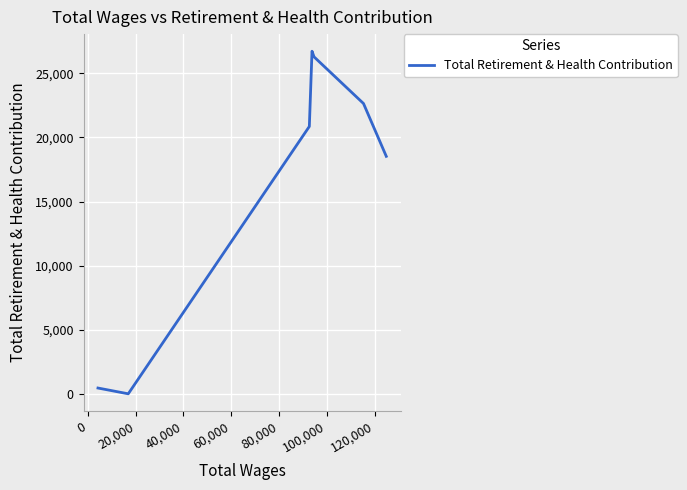

Does the chart display data point markers on the line(s)?

No